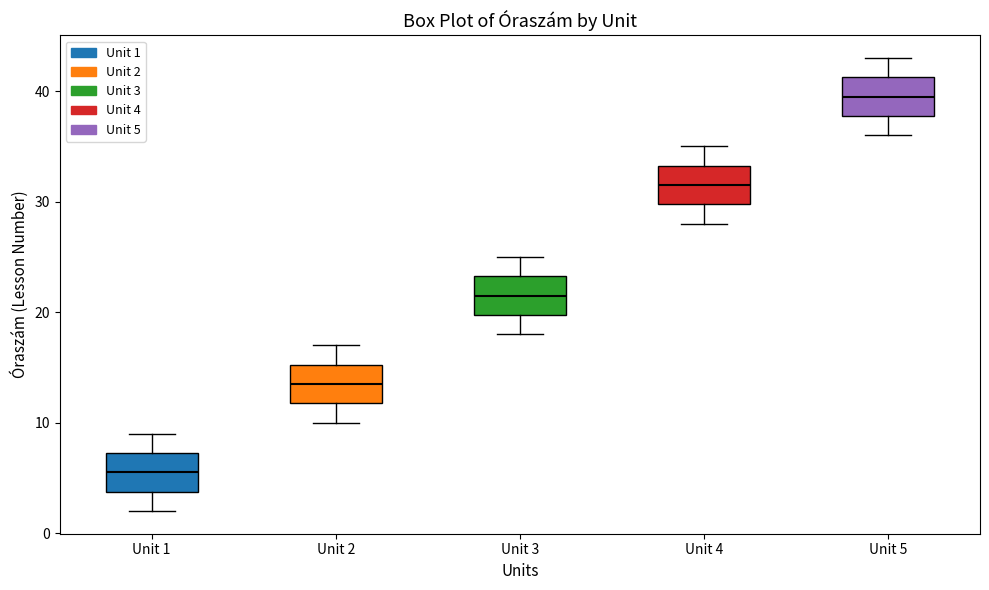

Reading left to right, transcribe this box plot: for each box, give where its median line is, the range the box spans, and where its two whiskers end, as read against the y-axis. The values are not printed on the chart, so give them approximately, as read against the axis.

Unit 1: median 6, box 4 to 7, whiskers 2 to 9
Unit 2: median 14, box 12 to 15, whiskers 10 to 17
Unit 3: median 22, box 20 to 23, whiskers 18 to 25
Unit 4: median 32, box 30 to 33, whiskers 28 to 35
Unit 5: median 40, box 38 to 41, whiskers 36 to 43